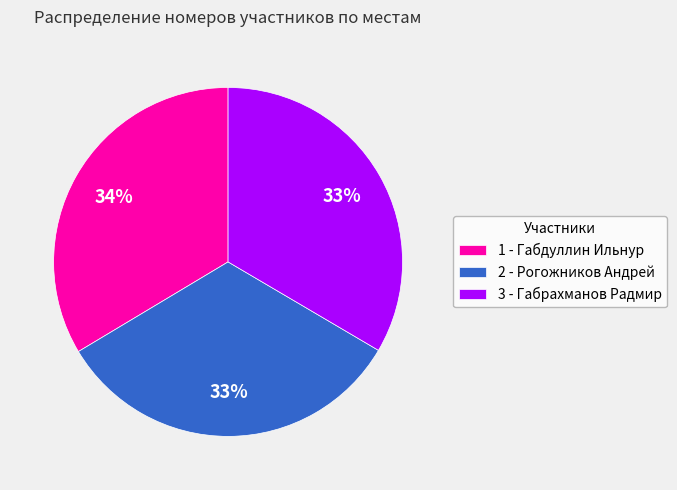

Which has a higher value, 1 - Габдуллин Ильнур or 2 - Рогожников Андрей?

1 - Габдуллин Ильнур